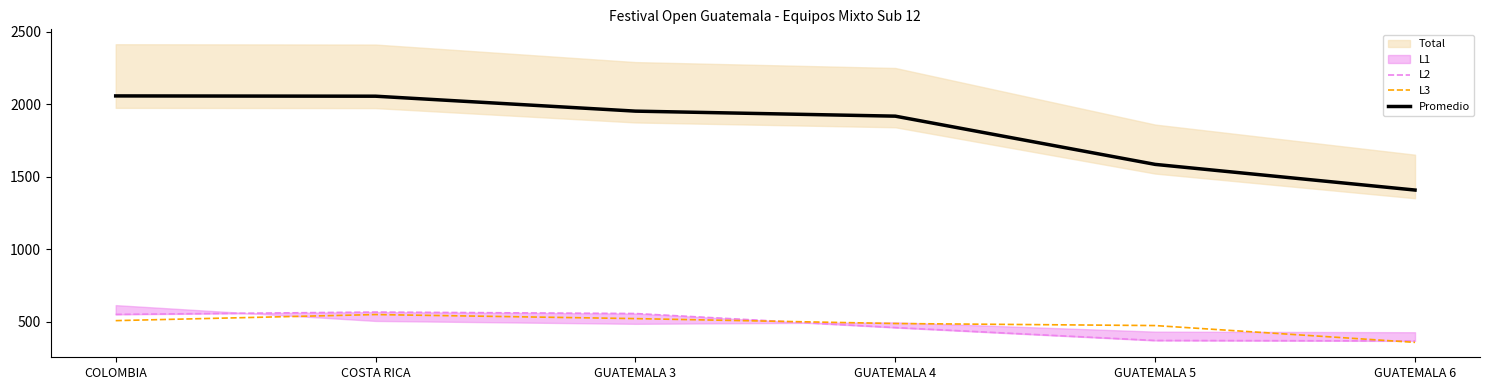

At which label is L2 closest to 466?

GUATEMALA 4